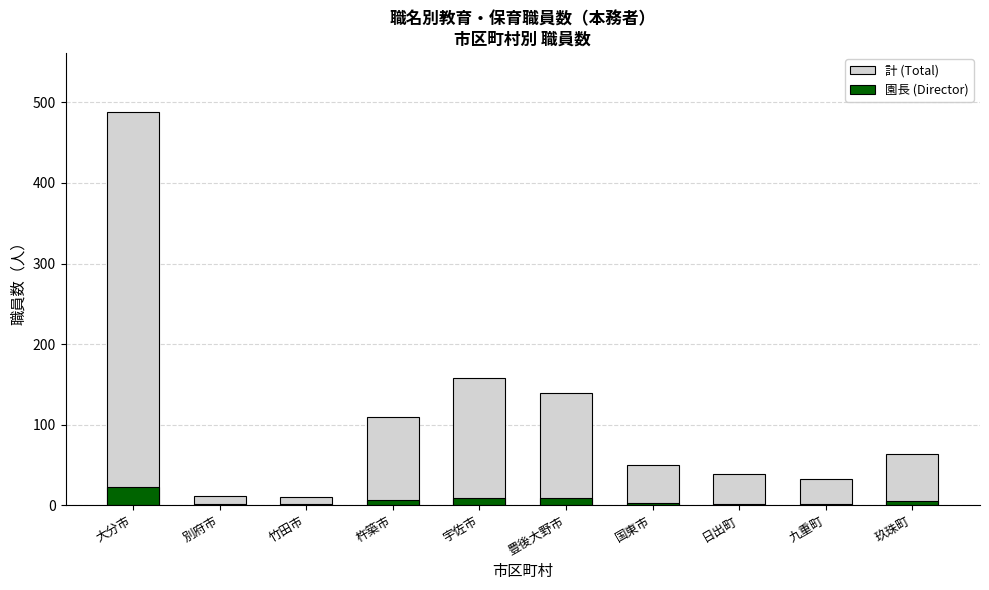

What is the sum of the 園長 (Director) values at 大分市 and 日出町?

24